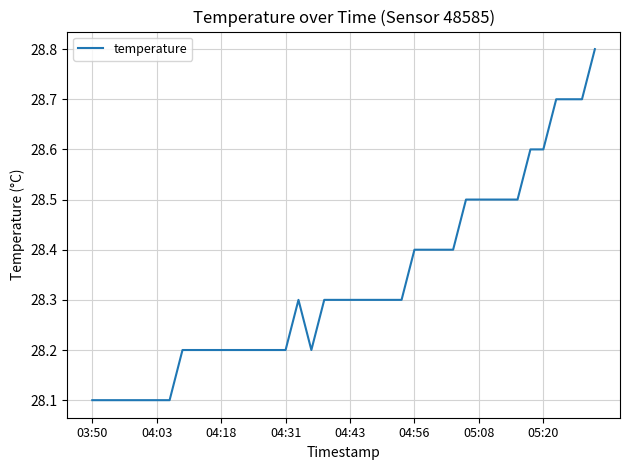

What is the smallest value displayed?

28.1